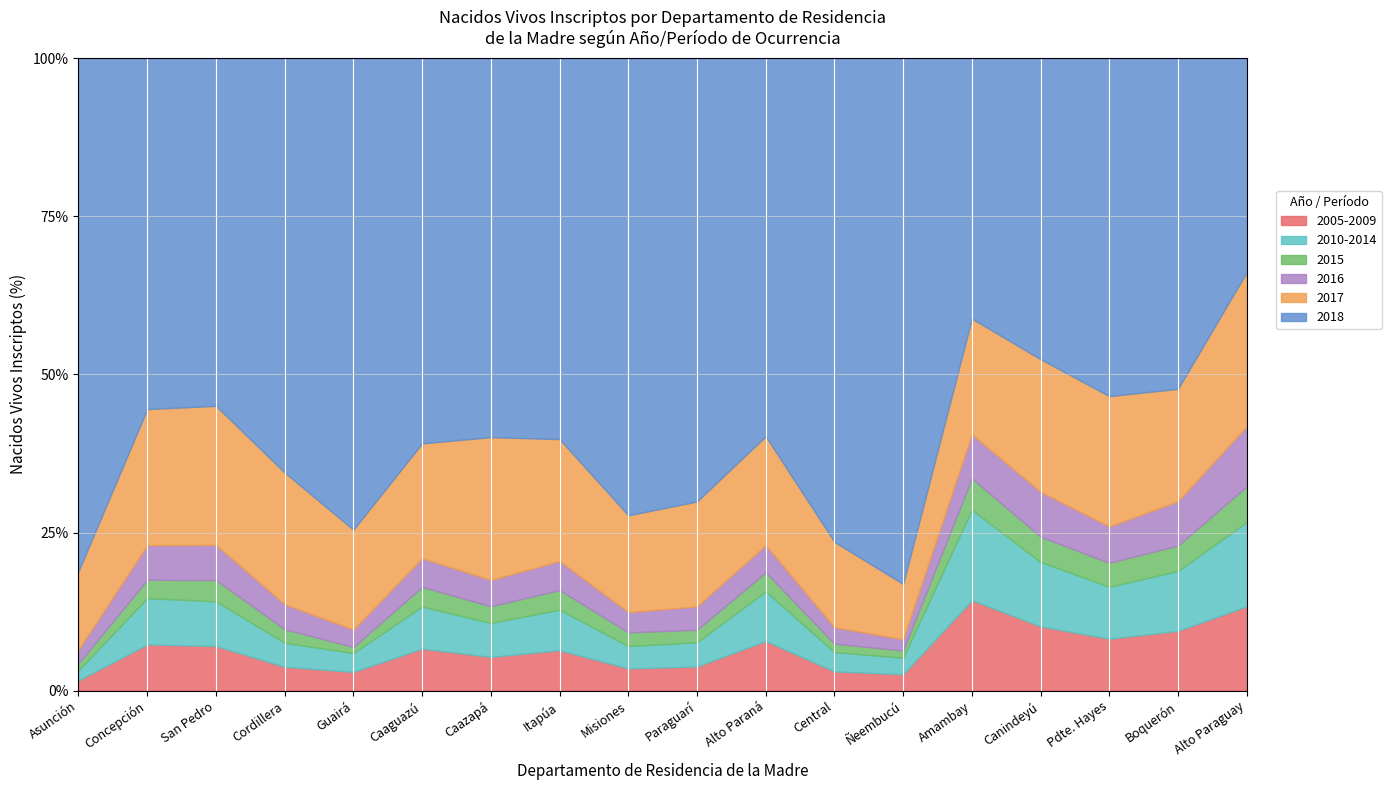

True or false: 2005-2009 and 2017 cross at least once.

False